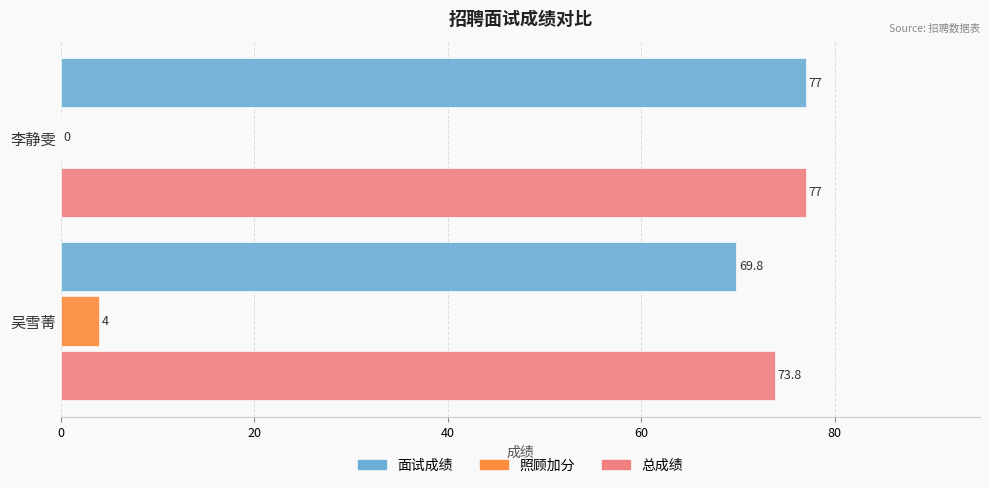

Which category has the highest value in the 照顾加分 series?

吴雪菁